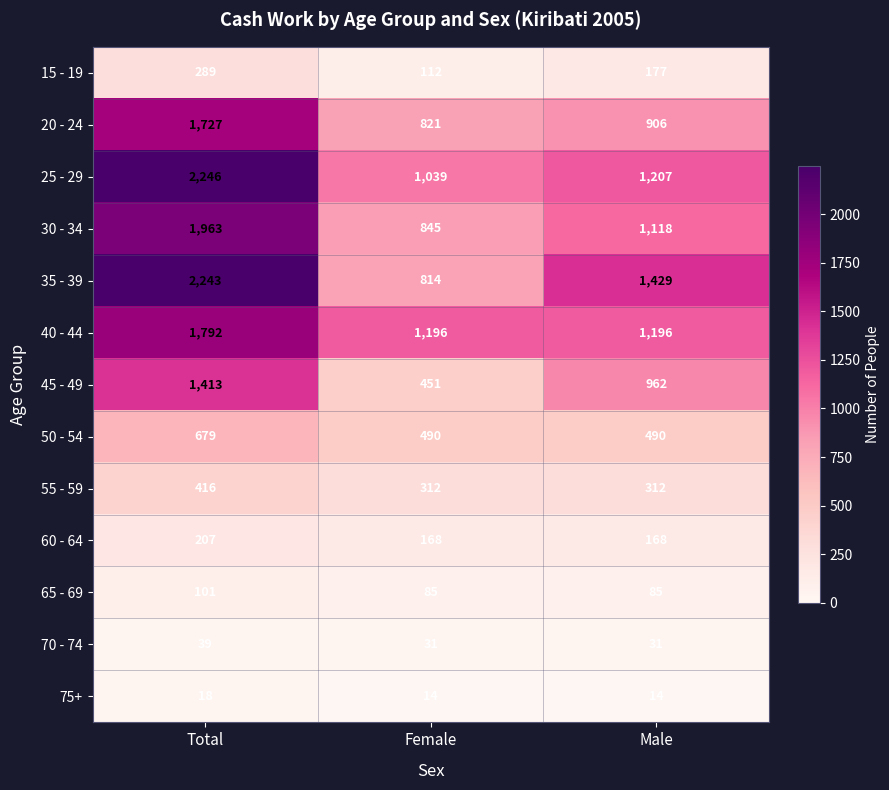

What is the sum of the 25 - 29 values at Total and Female?

3285